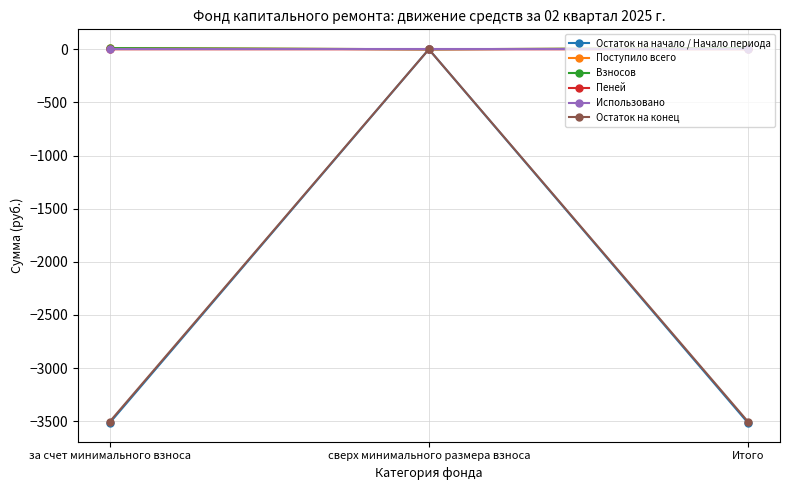

What is the approximate value of Остаток на начало / Начало периода at Итого?

-3516.1